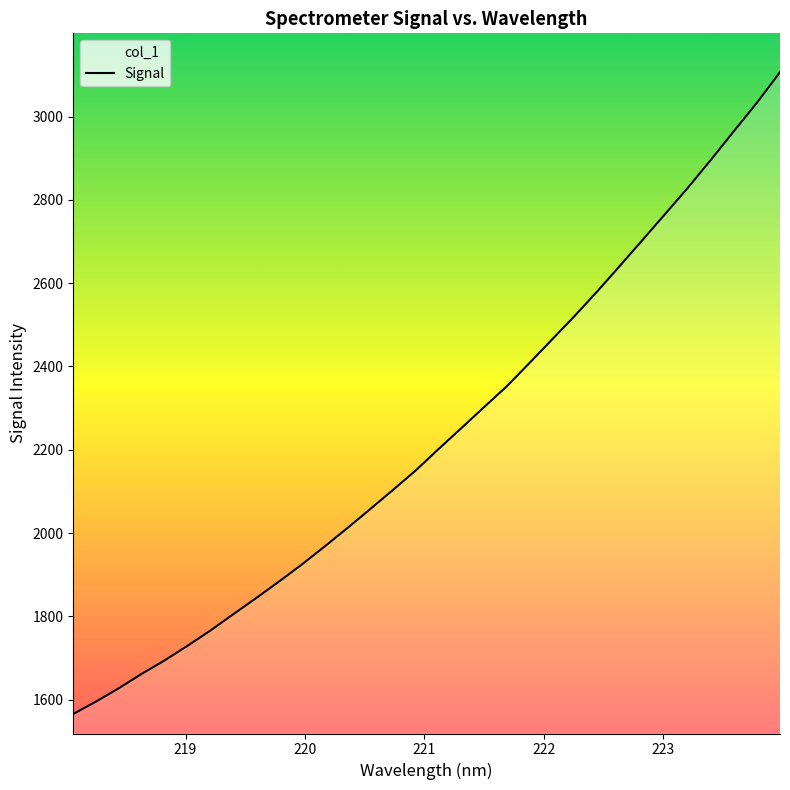

What is the difference between the maximum and minimum values?

1541.1